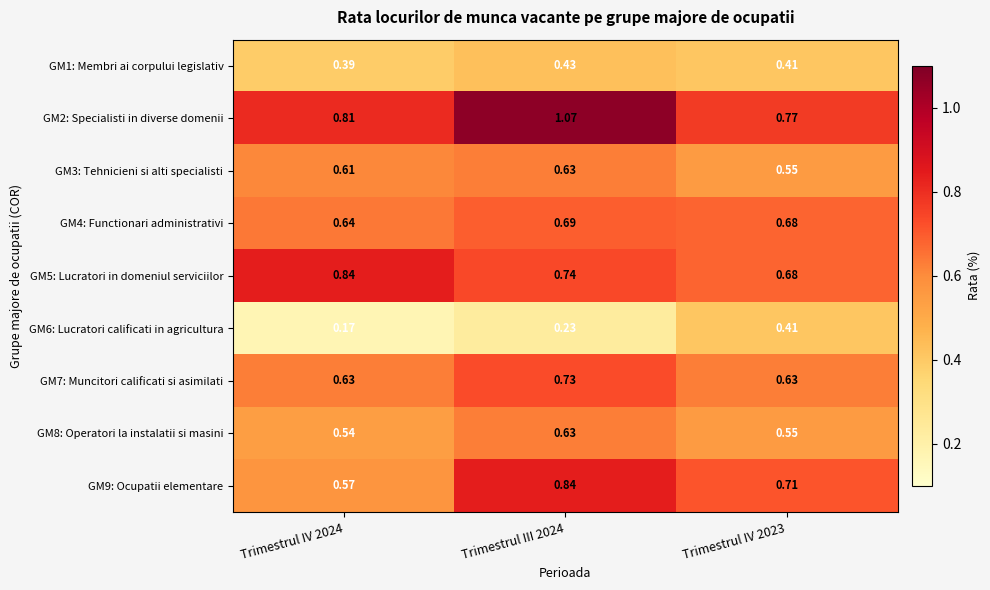

Is the value of GM5: Lucratori in domeniul serviciilor at Trimestrul IV 2023 greater than the value of GM3: Tehnicieni si alti specialisti at Trimestrul IV 2023?

Yes